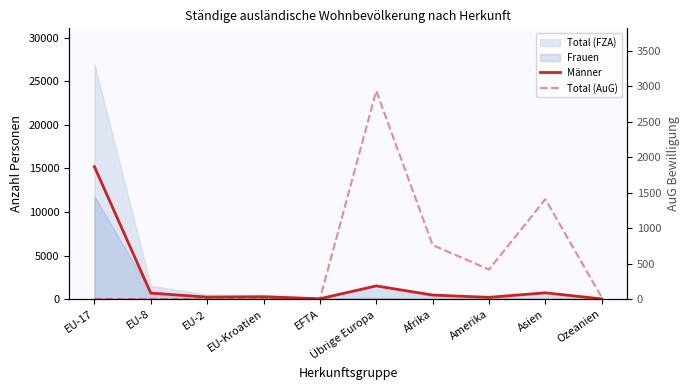

True or false: Total (AuG) has more than 1 points higher than both neighbors.

True